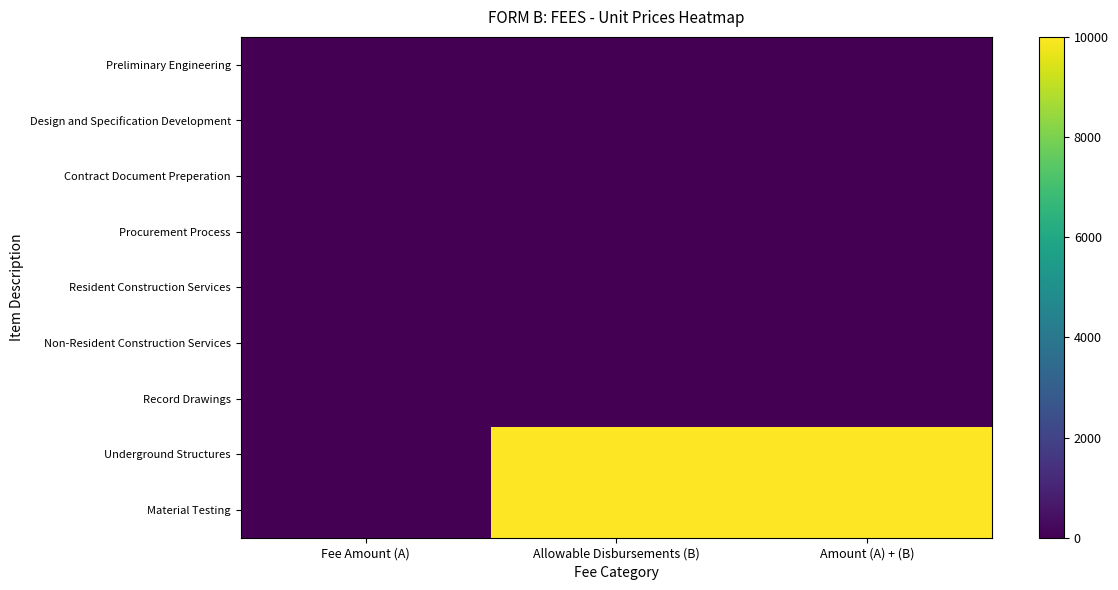

At which category is the sum across all series the highest?

Allowable Disbursements (B)